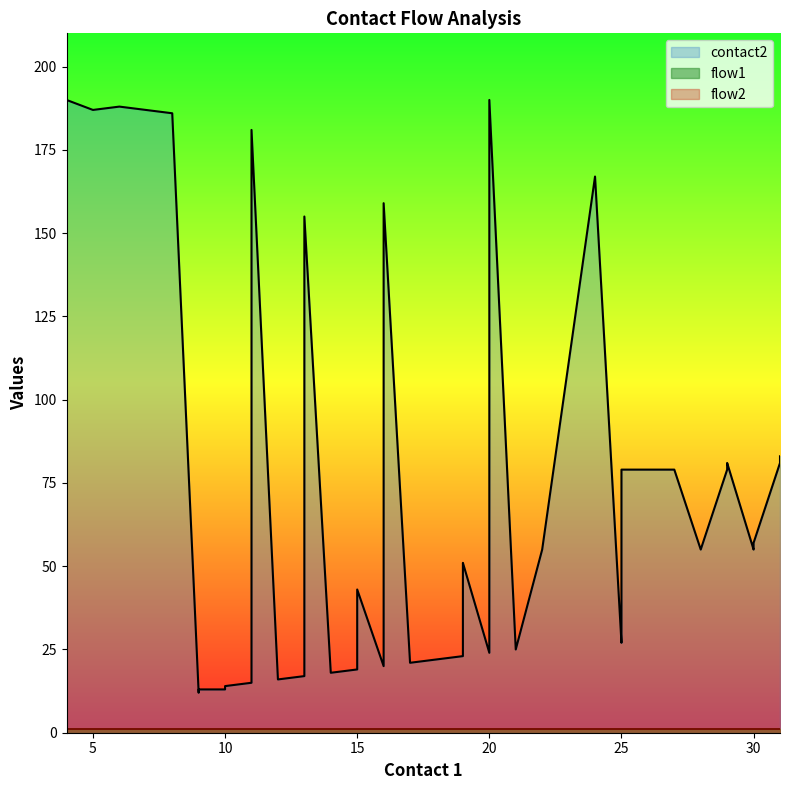

What is the minimum value for flow1?

1